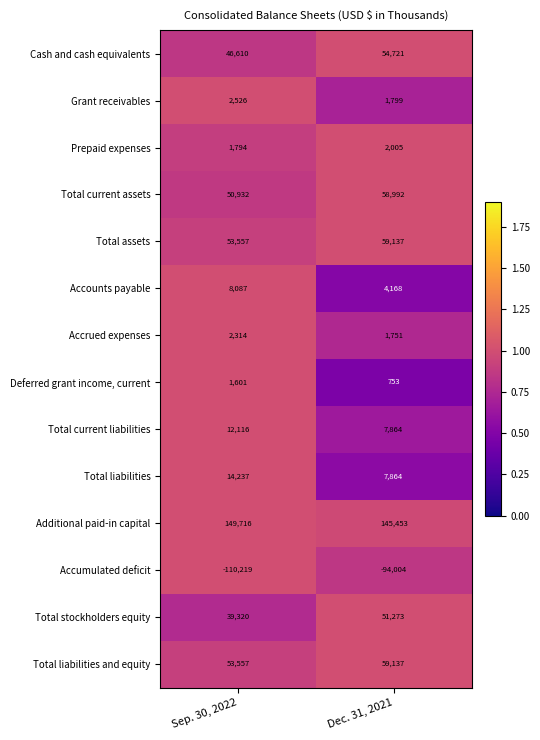

The Total current assets series shows 50932 at Sep. 30, 2022. True or false?

True